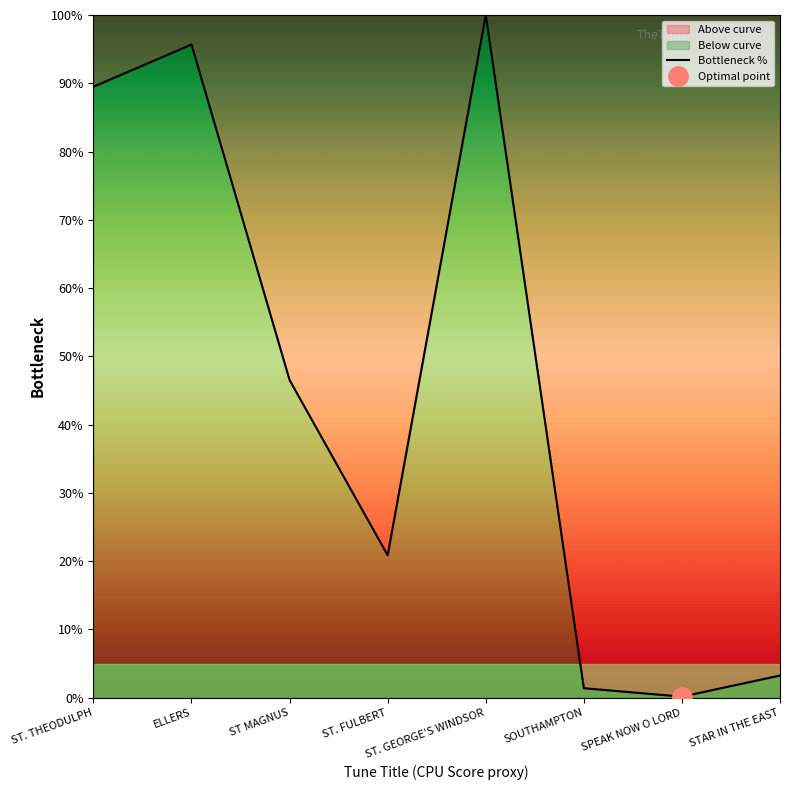

List the labels in order of value, largest first.

ST. GEORGE'S WINDSOR, ELLERS, ST. THEODULPH, ST MAGNUS, ST. FULBERT, STAR IN THE EAST, SOUTHAMPTON, SPEAK NOW O LORD